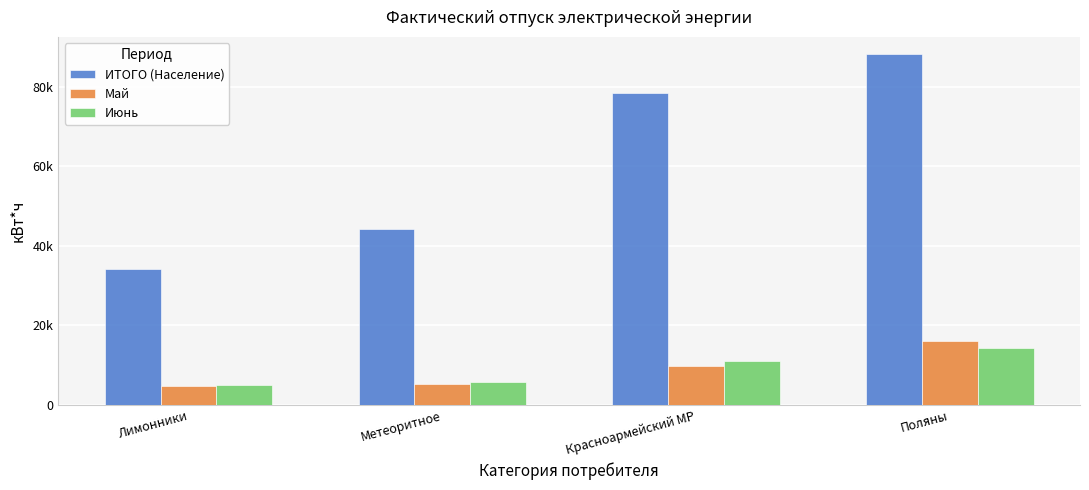

Are the bars grouped side by side (vs. stacked)?

Yes